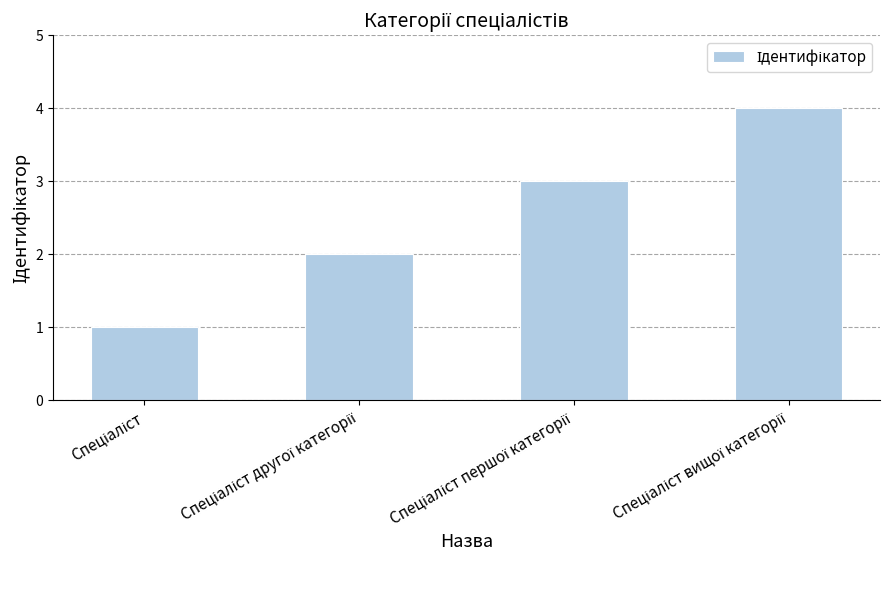

What is the difference between the maximum and minimum values?

3